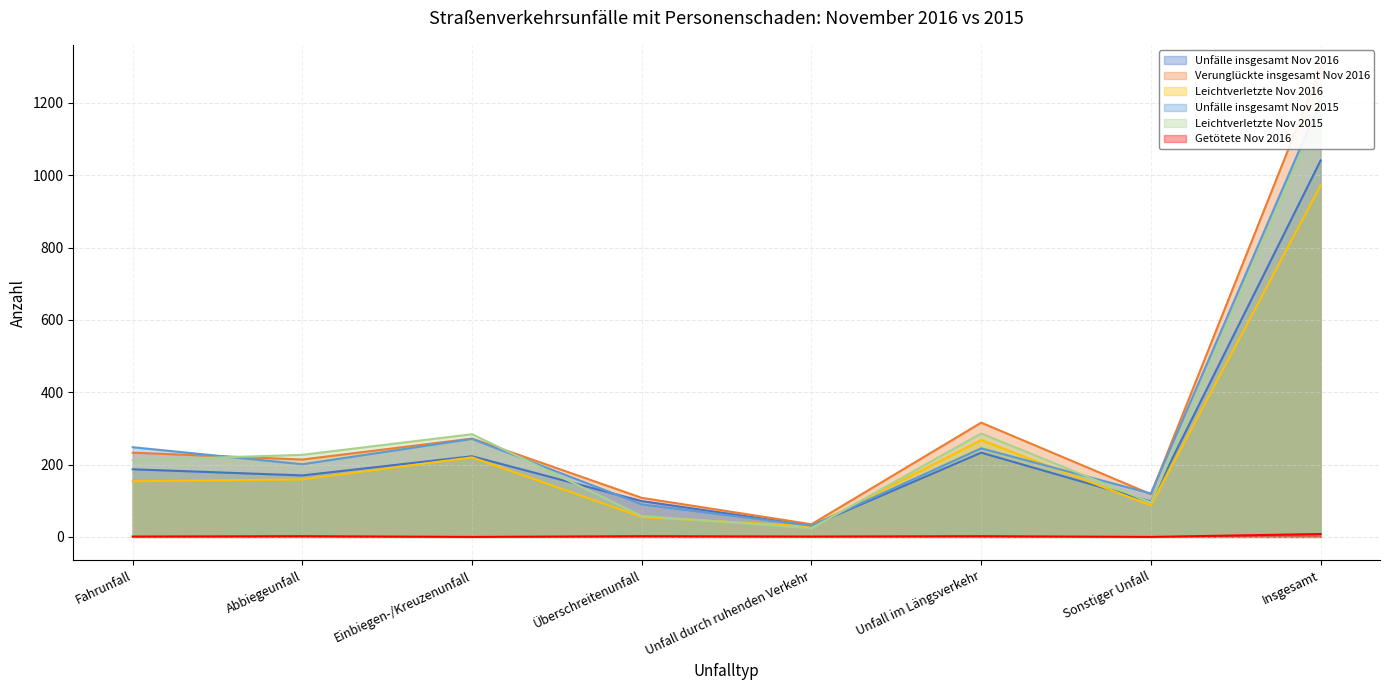

What is the total value across all series at Abbiegeunfall?

973